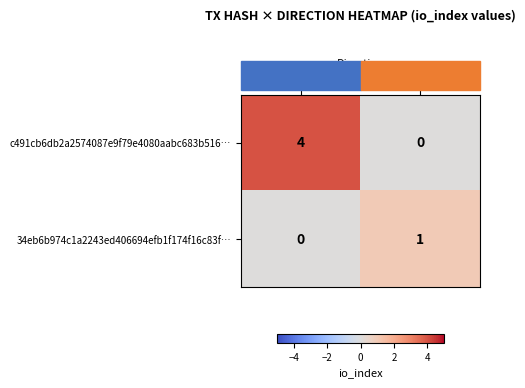

At 1, list the series in order from smallest to largest.

c491cb6db2a2574087e9f79e4080aabc683b516…, 34eb6b974c1a2243ed406694efb1f174f16c83f…